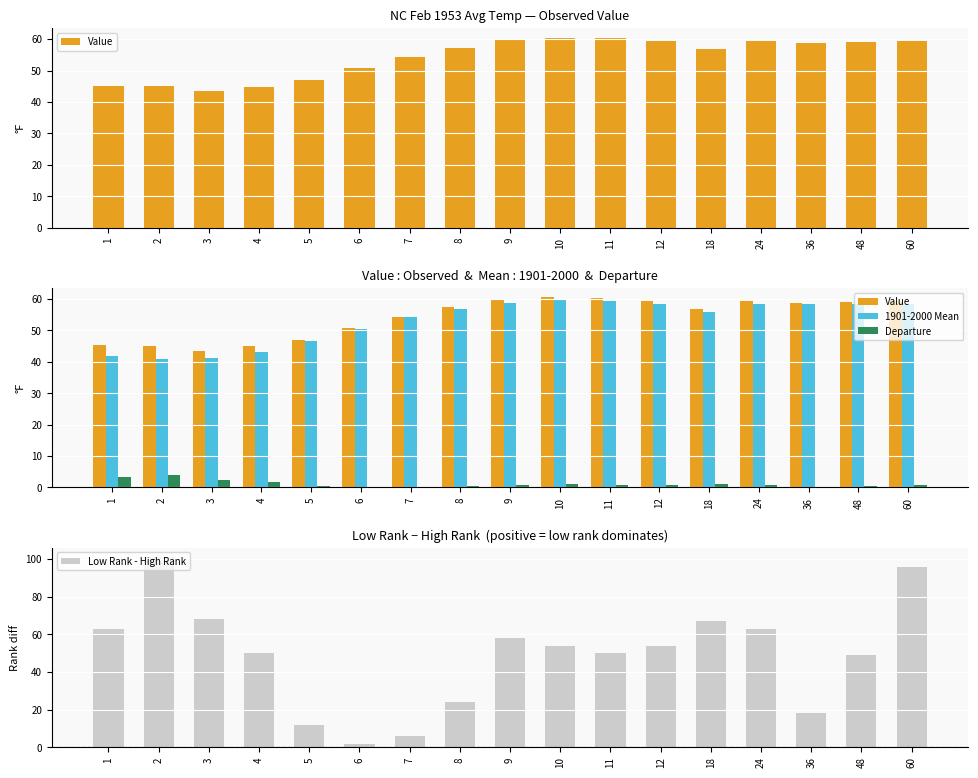

What is the difference between the maximum and minimum values in the 1901-2000 Mean series?

18.5